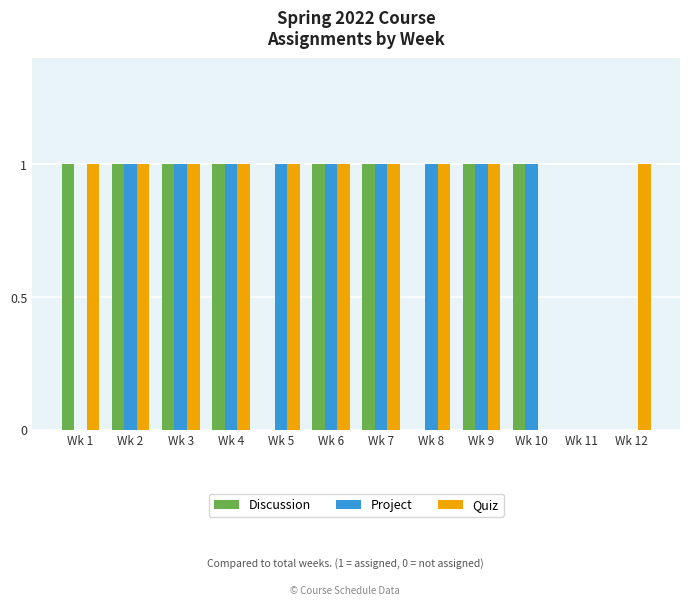

Which series has the largest total across all categories?

Quiz